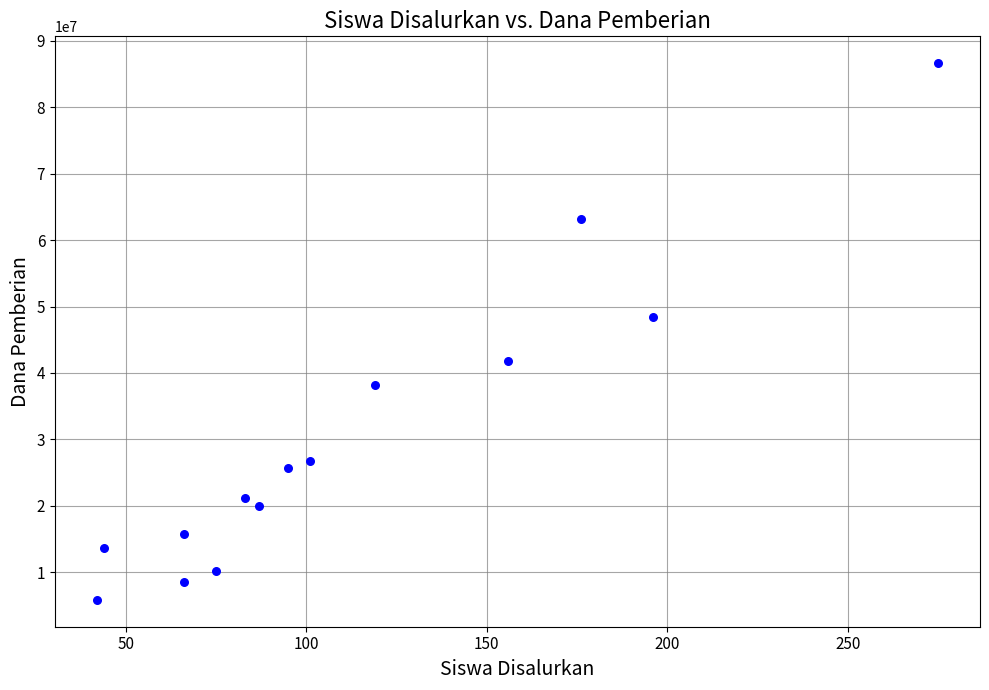

What Y value in the scatter plot is closest to 46237500?

48375000